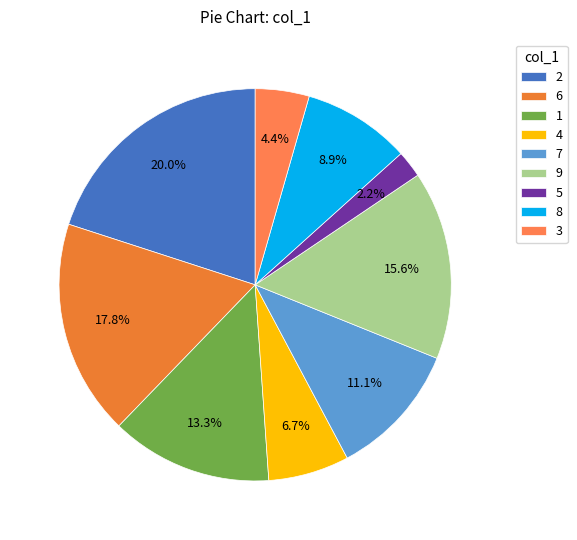

To the nearest percent, what percentage of the pie is 4?

7%